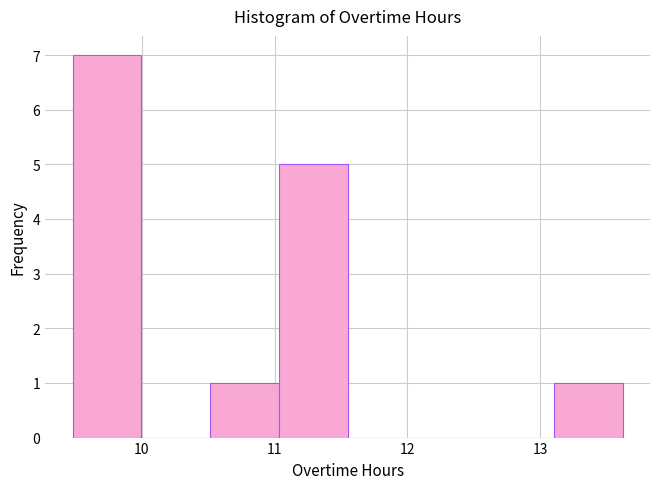

How tall is the bar that spans 9.5 to 10.0 on the x-axis? Neither the bar edges nor the heights are printed on the chart, so give them approximately, as read against the axes.

7